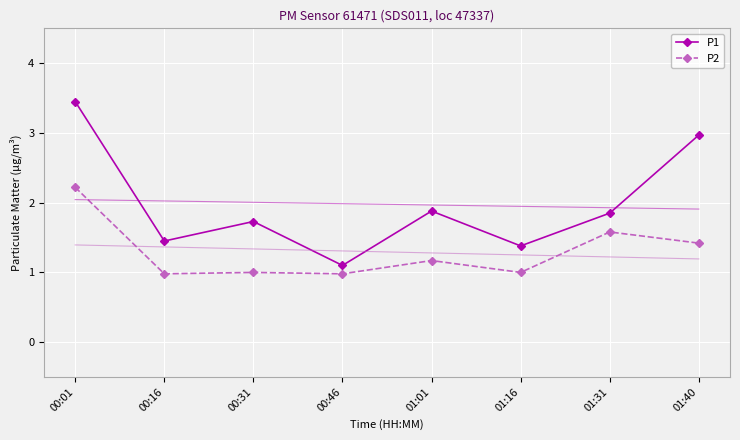

Rank the series by their maximum value, from lowest to highest.

P2, P1